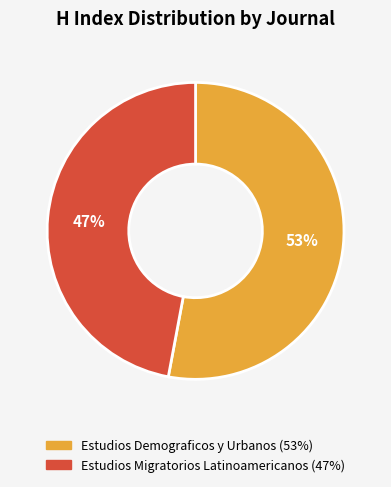

To the nearest percent, what is the difference between the Estudios Demograficos y Urbanos and Estudios Migratorios Latinoamericanos slice percentages?

6%